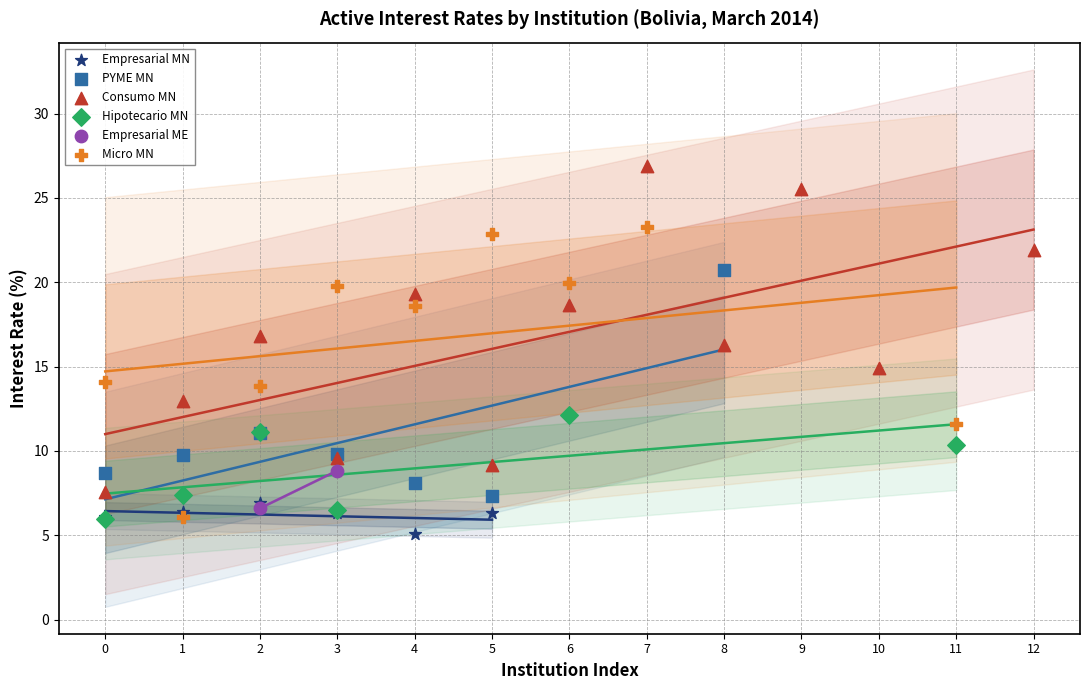

What are all the series names shown in the legend?

Empresarial MN, PYME MN, Consumo MN, Hipotecario MN, Empresarial ME, Micro MN